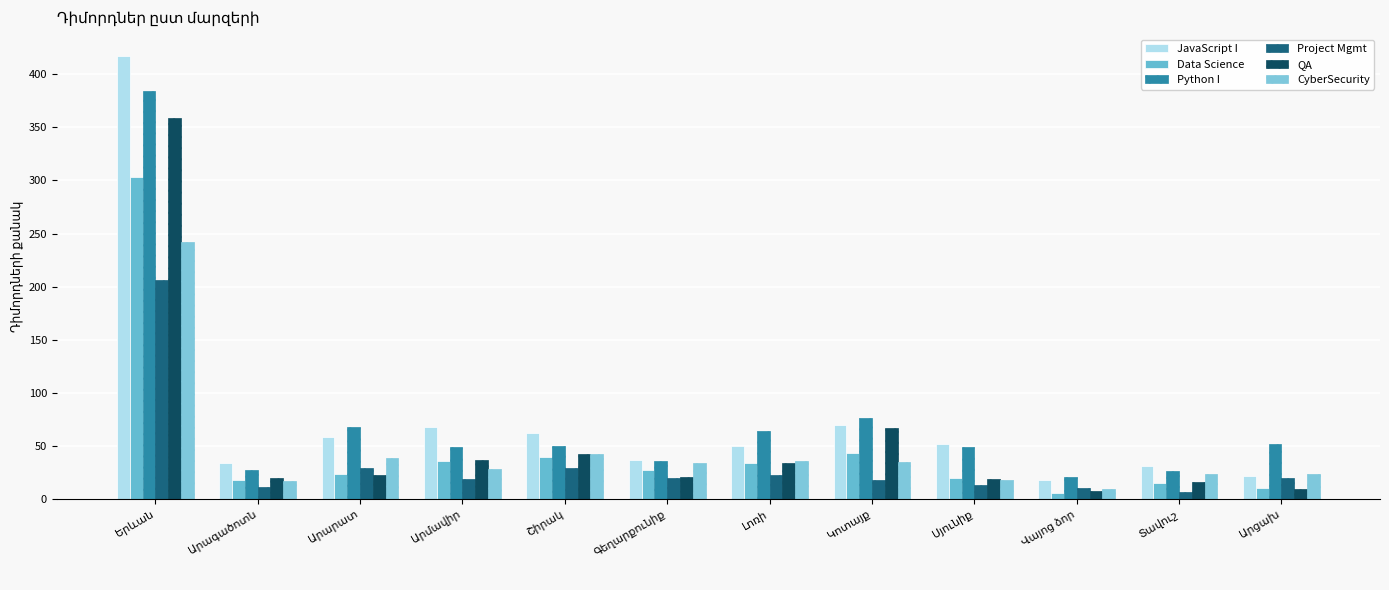

At how many categories does at least one series exceed 371?

1